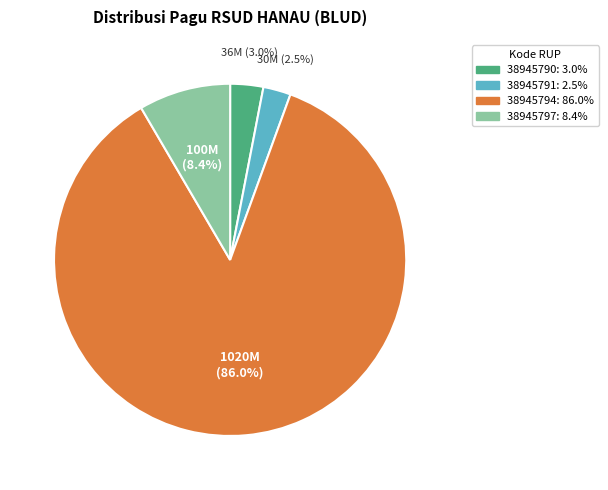

To the nearest percent, what percentage of the pie is 38945794?

86%